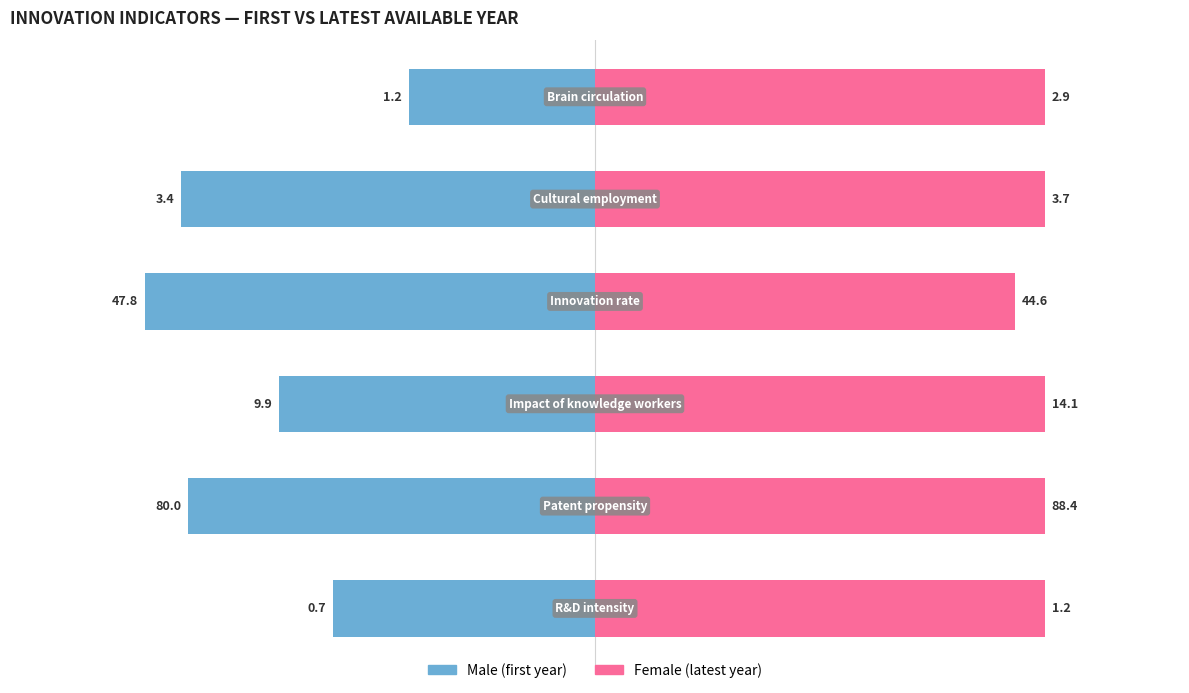

How many bars are there in each group?

2